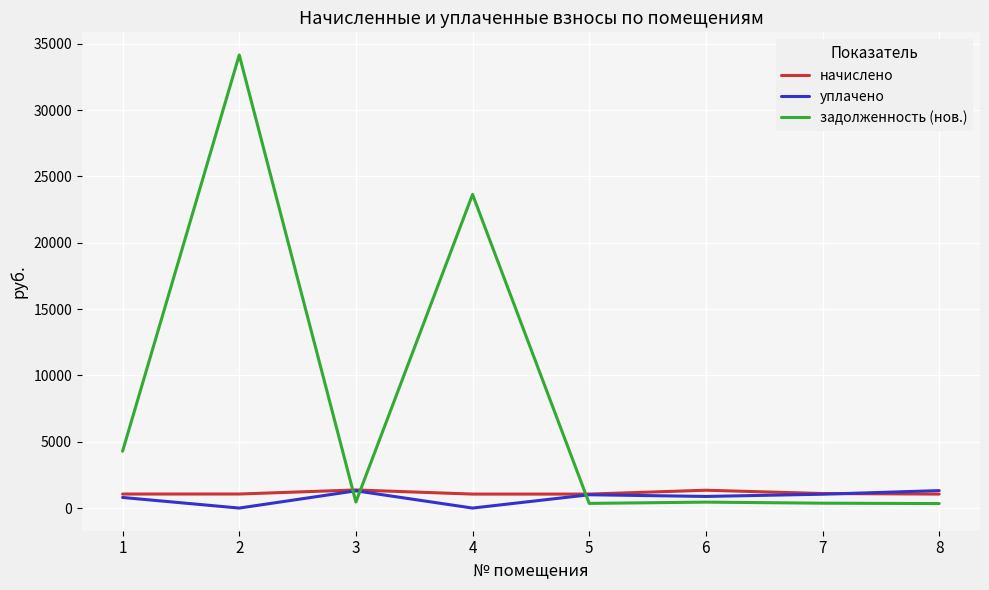

What is the total value across all series at 1?

6143.3